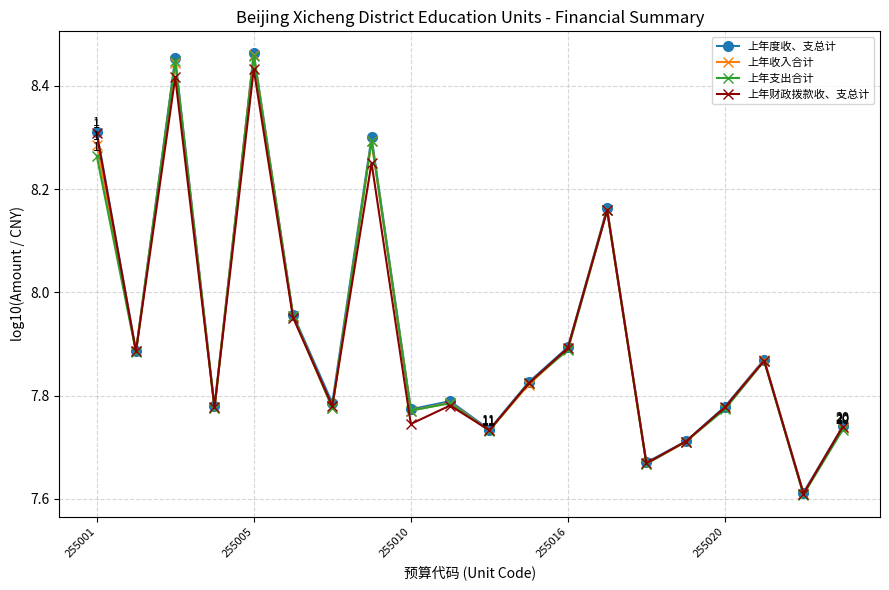

Which series has the largest range (max minus min)?

上年度收、支总计